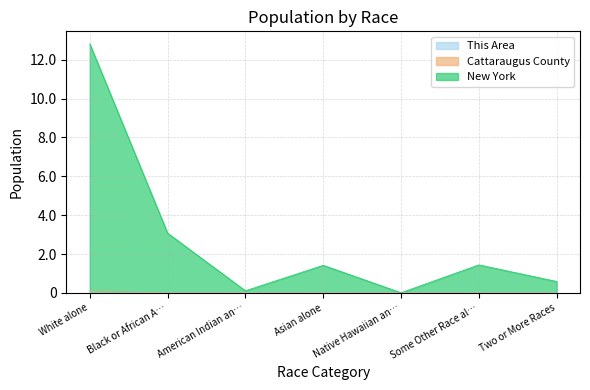

Which series has the largest total across all categories?

New York